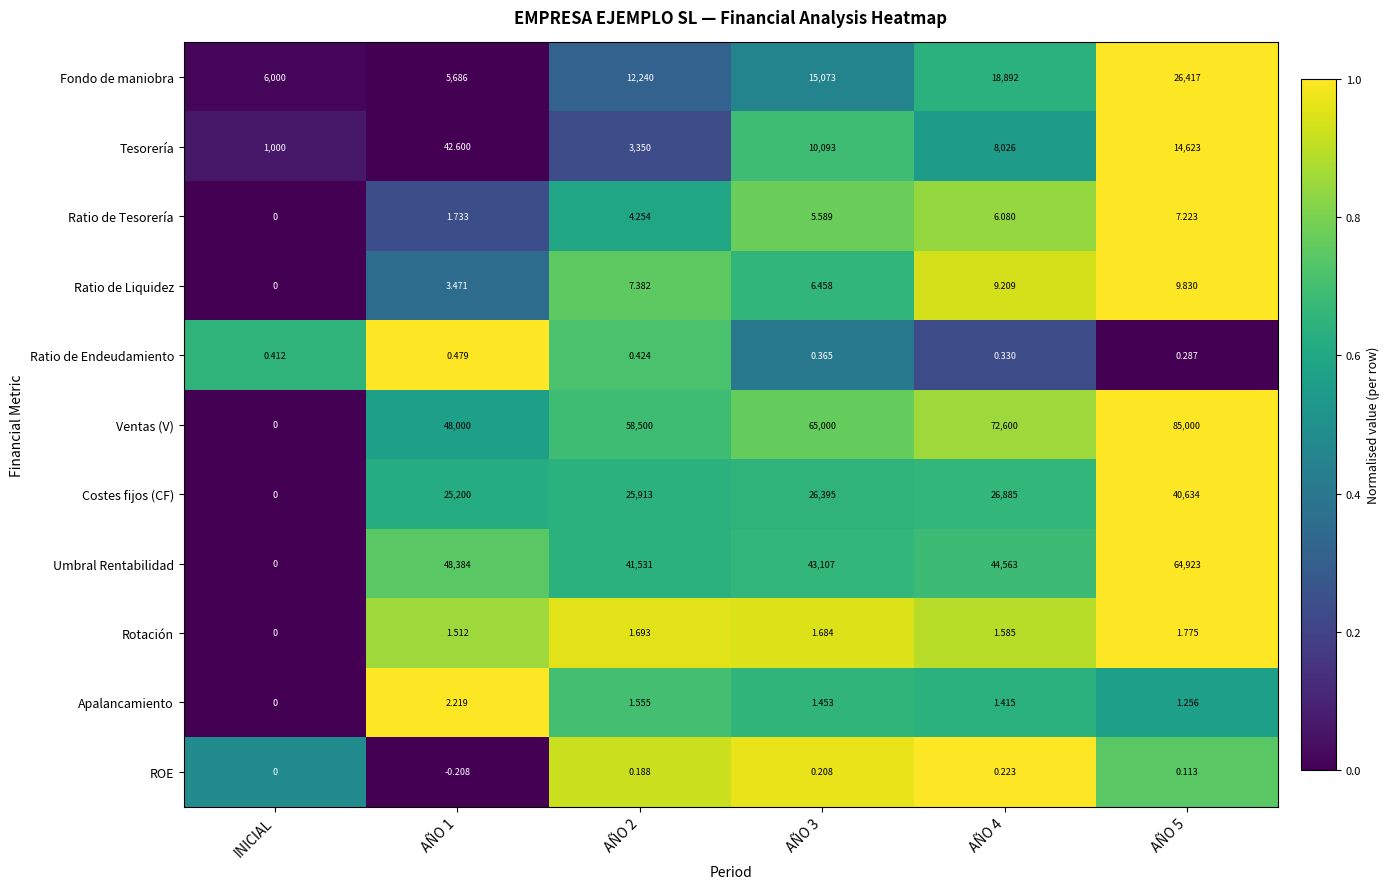

Where is Rotación nearest to the value 0?

INICIAL